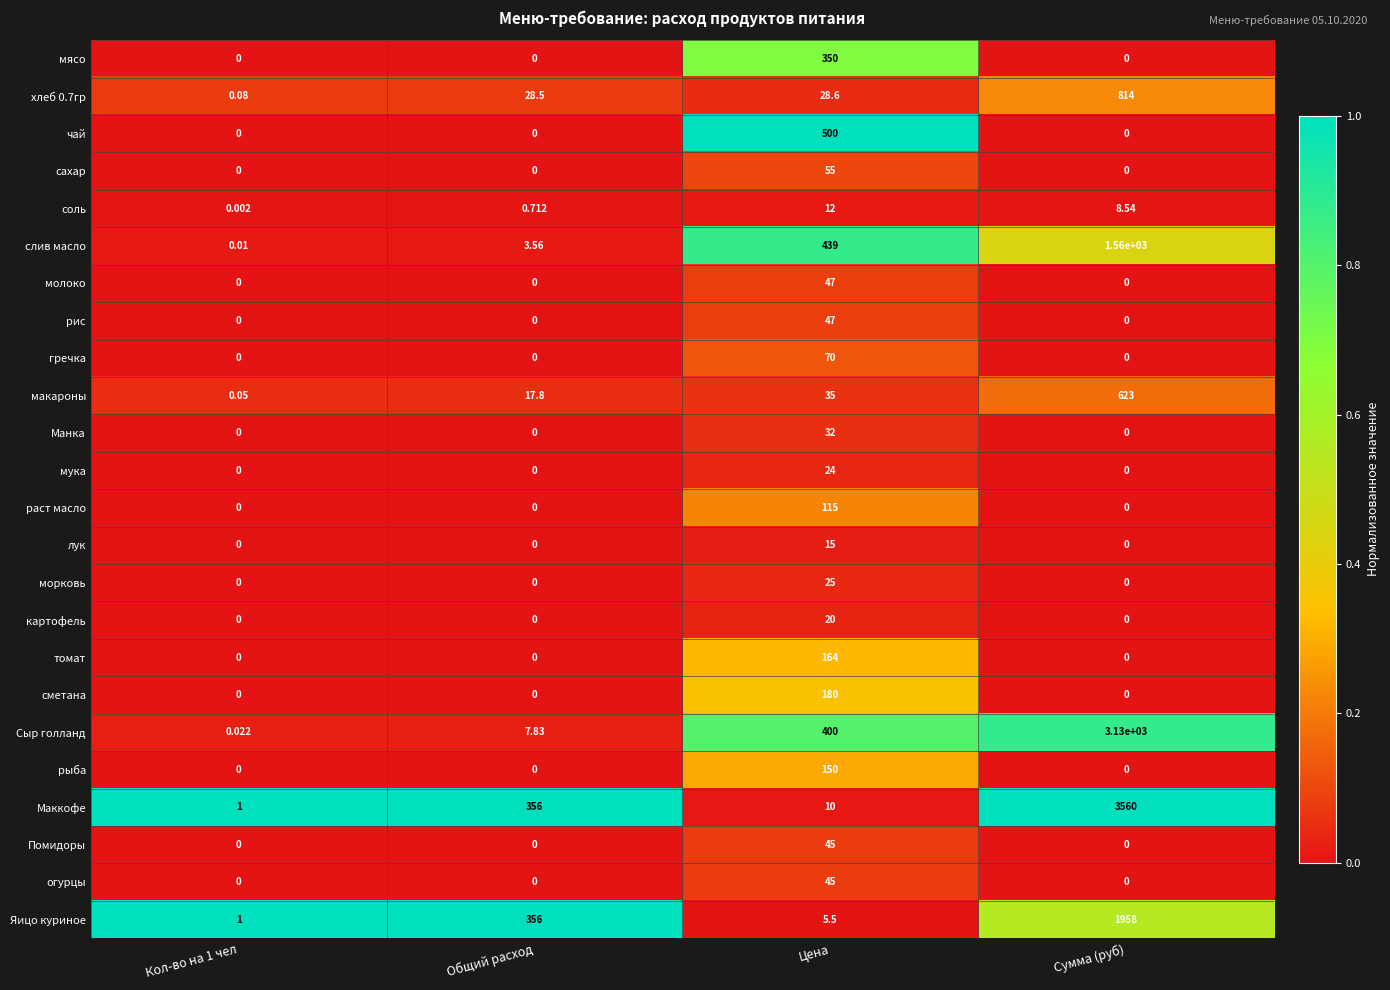

At which category is the sum across all series the highest?

Сумма (руб)